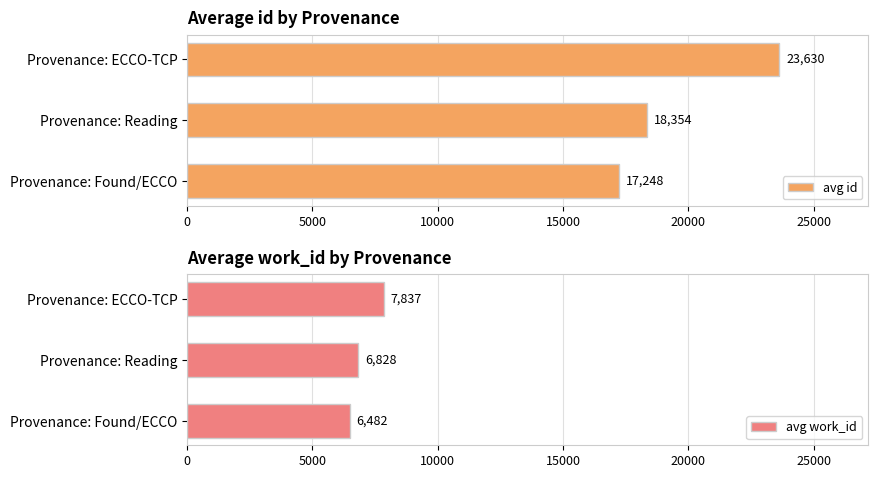

What is the sum of the avg work_id values at Provenance: Reading and Provenance: ECCO-TCP?

14665